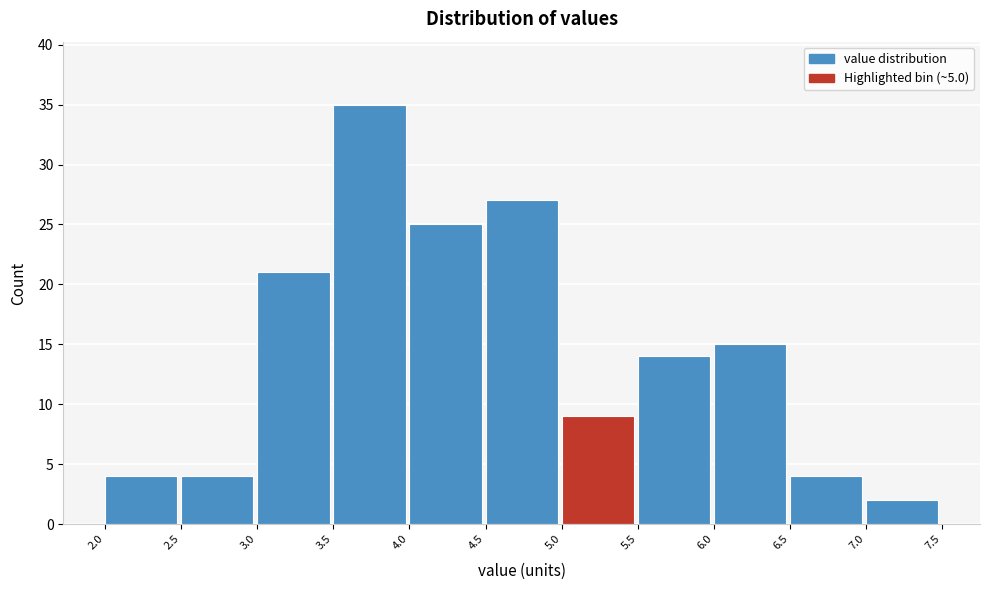

What is the height of the bar covering 5.0 to 5.5 on the x-axis? The values are not printed on the chart, so give them approximately, as read against the axis.

9